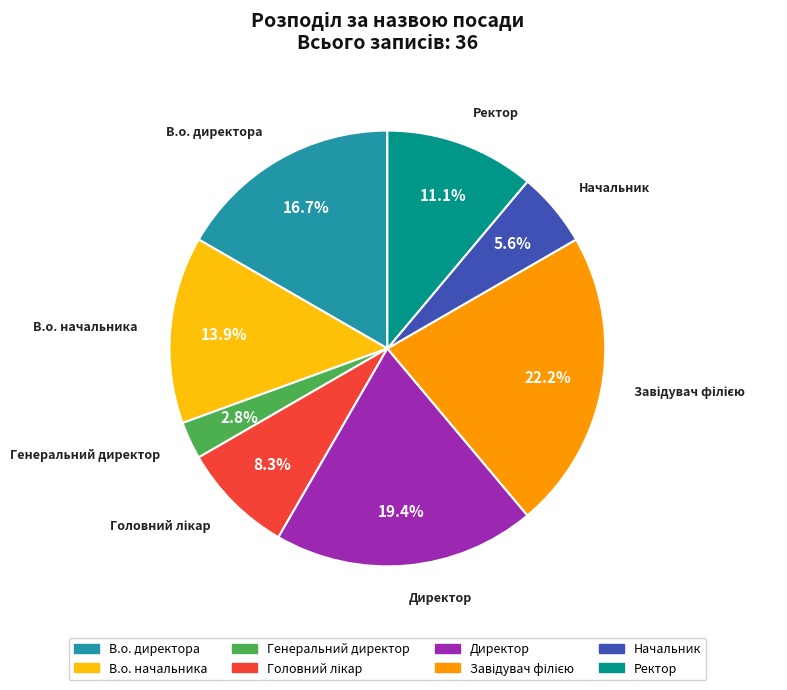

To the nearest percent, what is the difference between the largest and smallest slice percentages?

19%